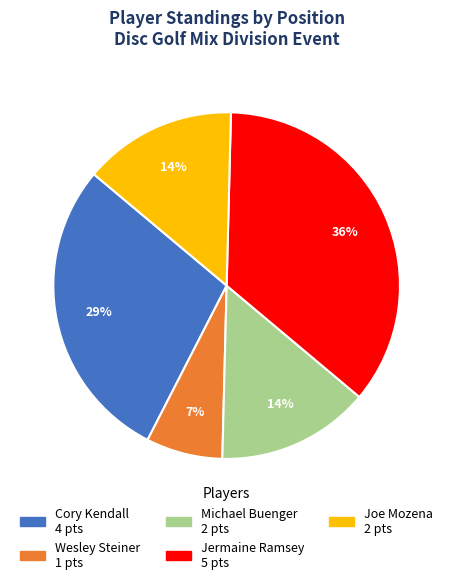

True or false: Michael Buenger accounts for 14% of the total.

True